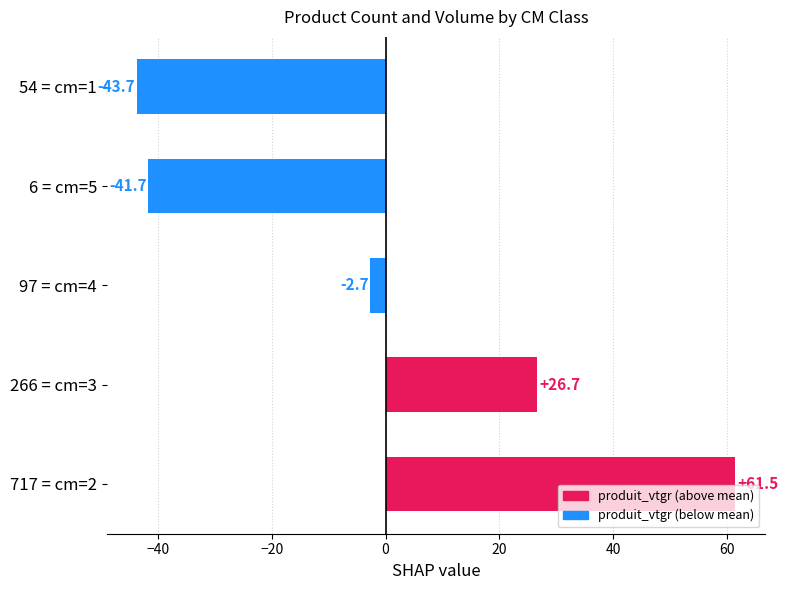

What is the smallest value displayed?

-43.7